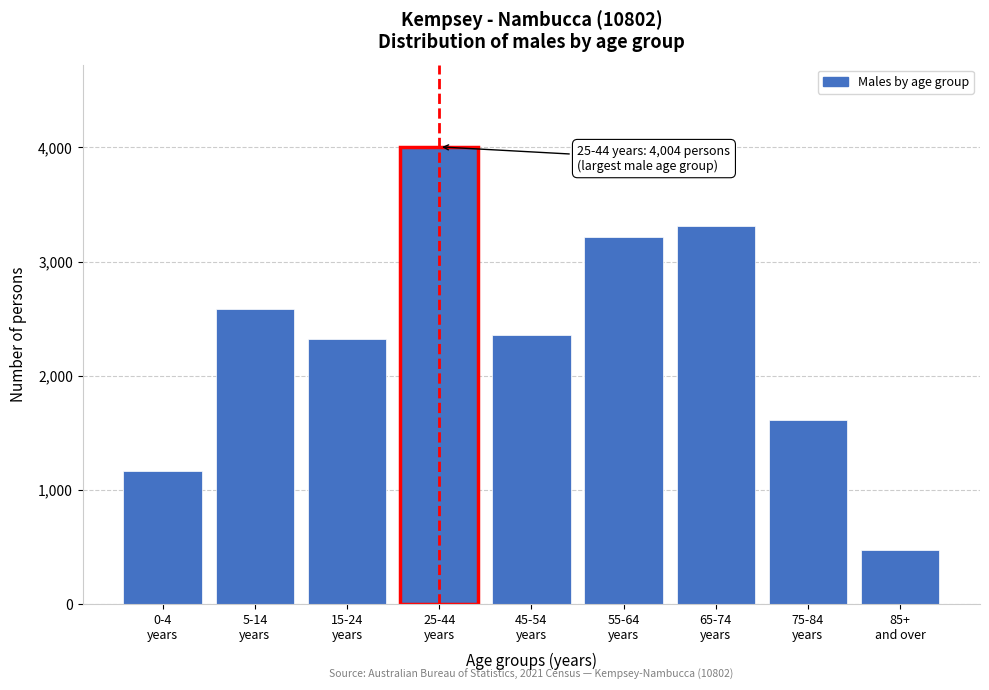

Reading left to right, extract all data points from this chart.

1167	2582	2323	4004	2360	3211	3308	1610	477